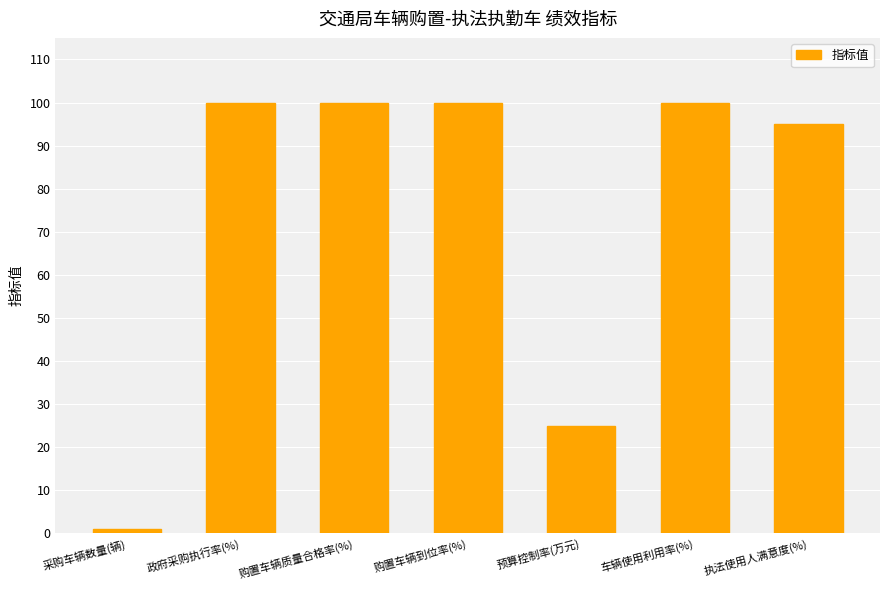

What is the greatest value displayed?

100